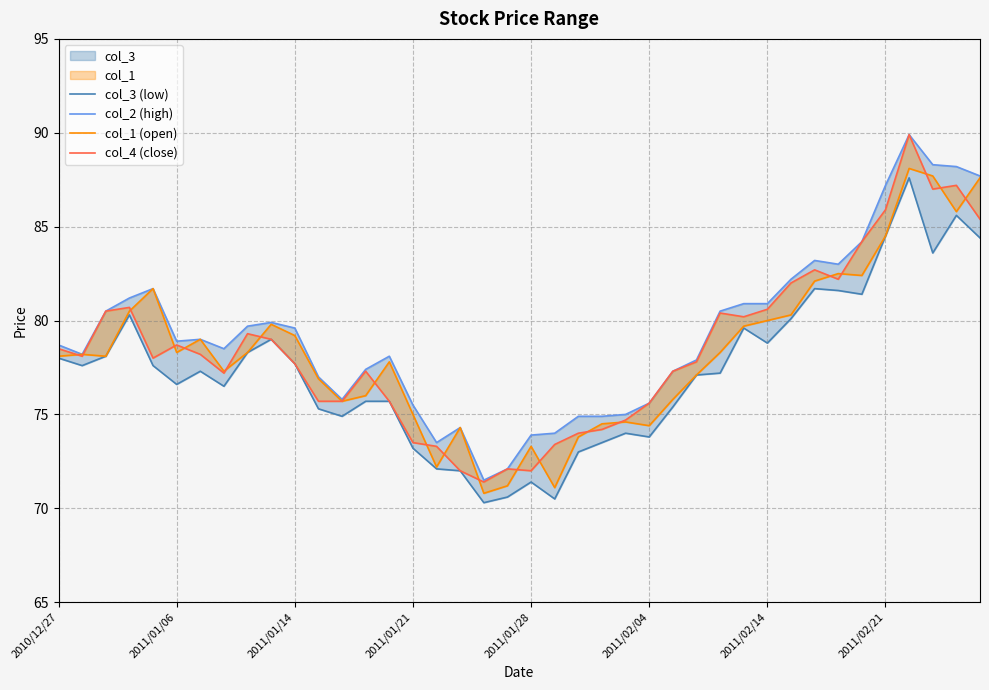

Count the number of data series in this chart.

4